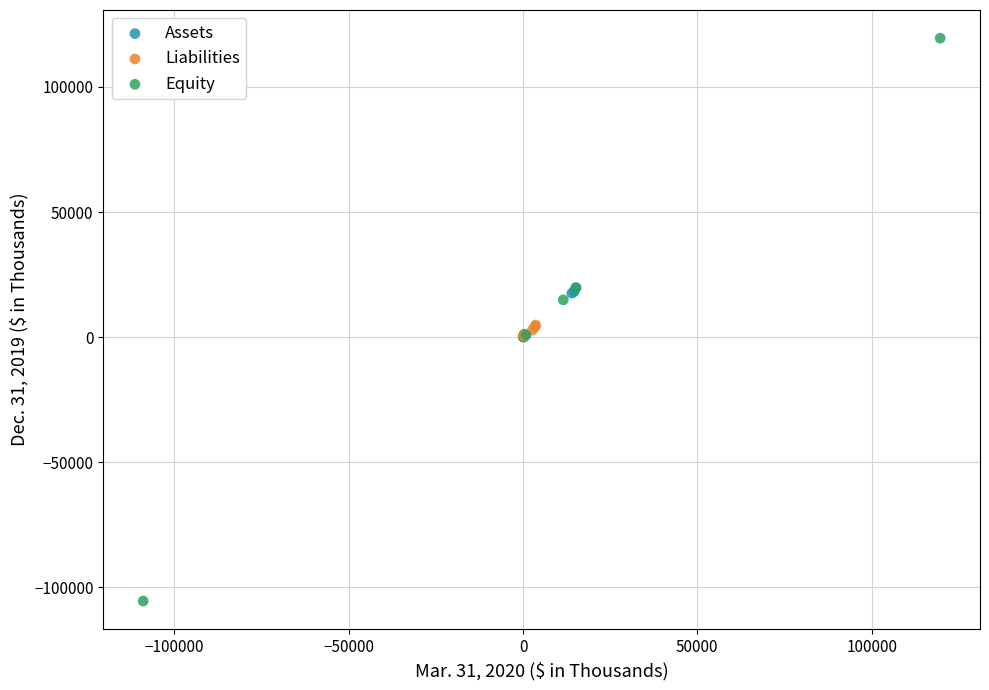

Which series reaches the maximum Y coordinate?

Equity